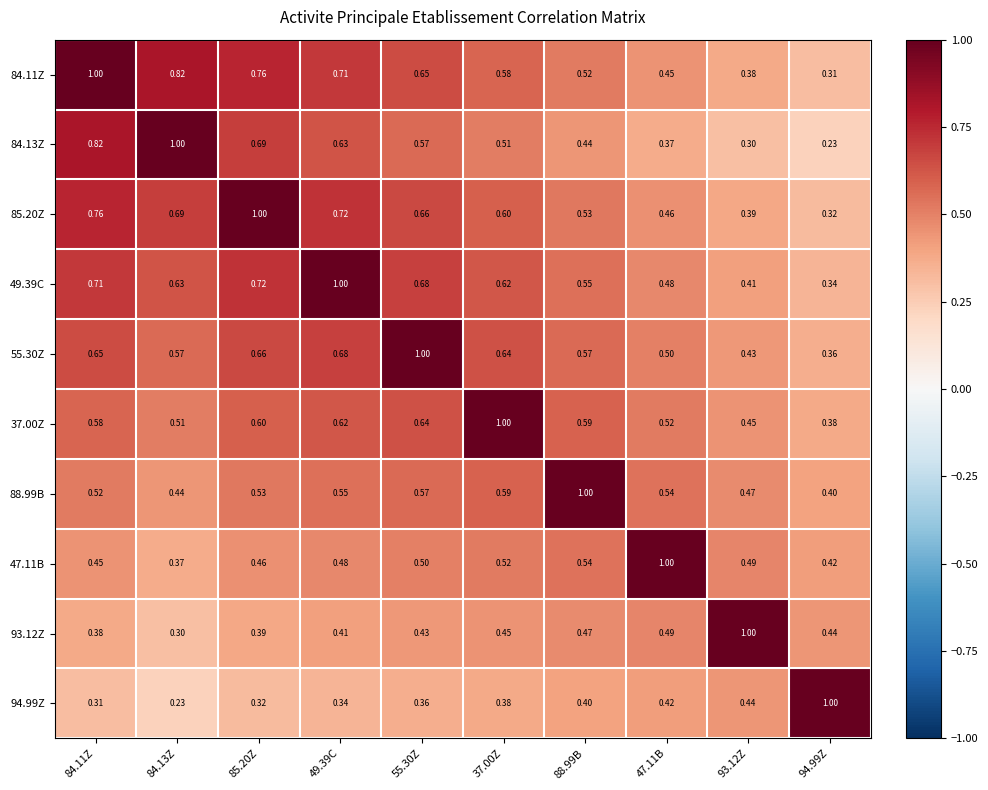

Is the value of 55.30Z at 49.39C greater than the value of 37.00Z at 47.11B?

Yes